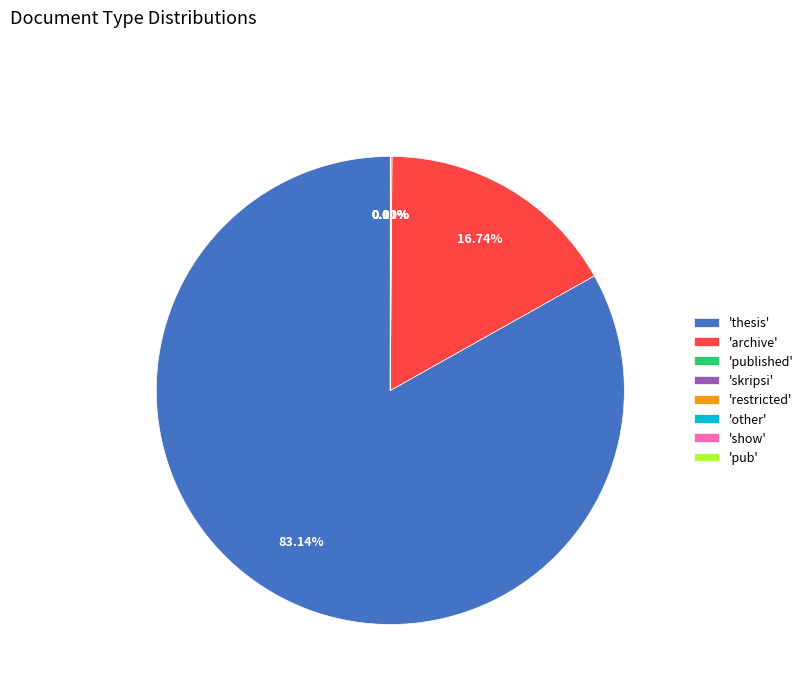

Which slice represents more than half of the pie?

'thesis'